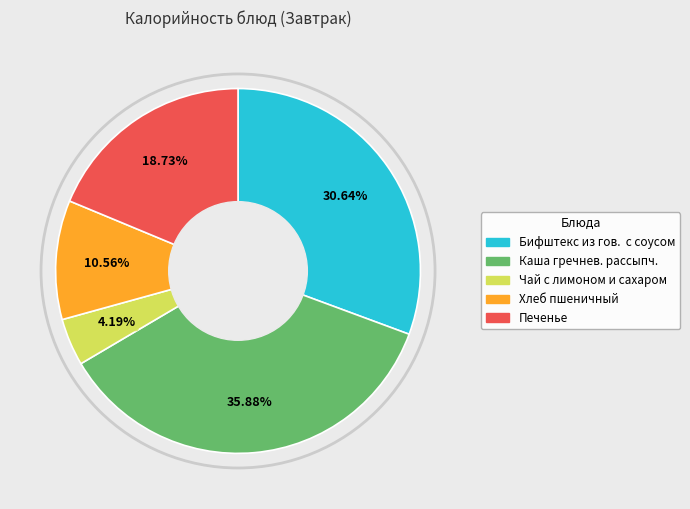

How many segments does this pie chart have?

5